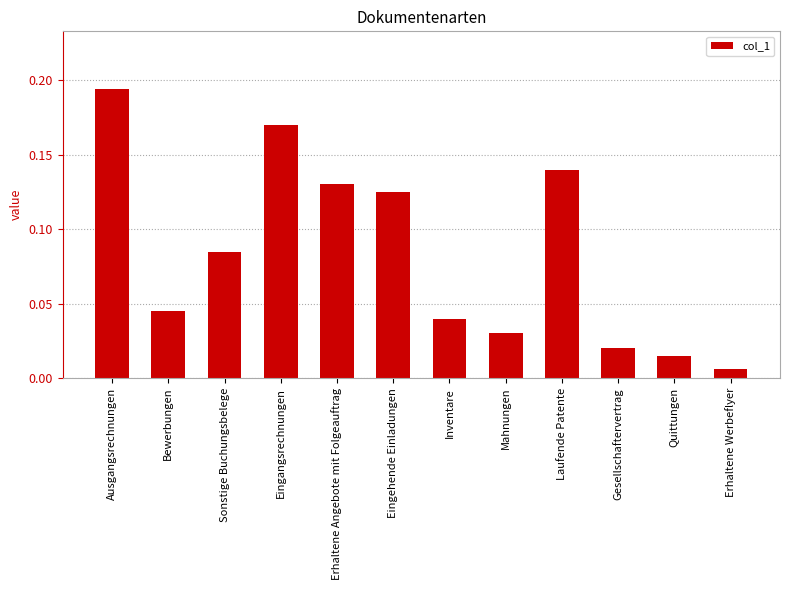

How many data points does each series have?

12